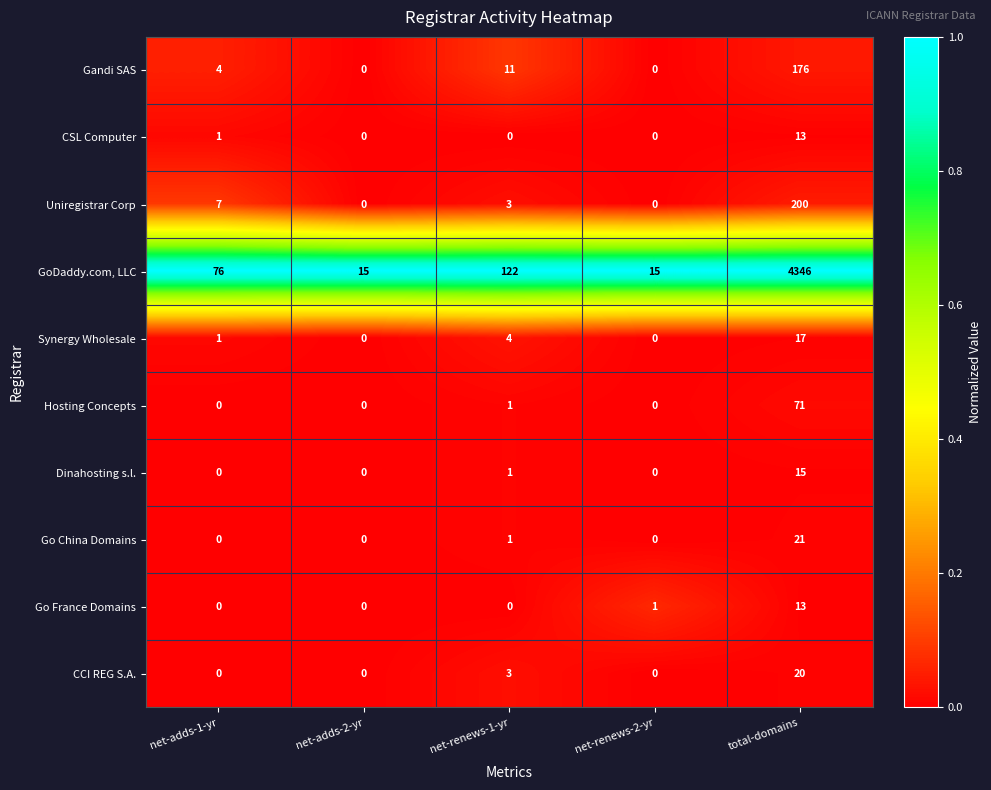

Which category has the highest value across all series?

total-domains